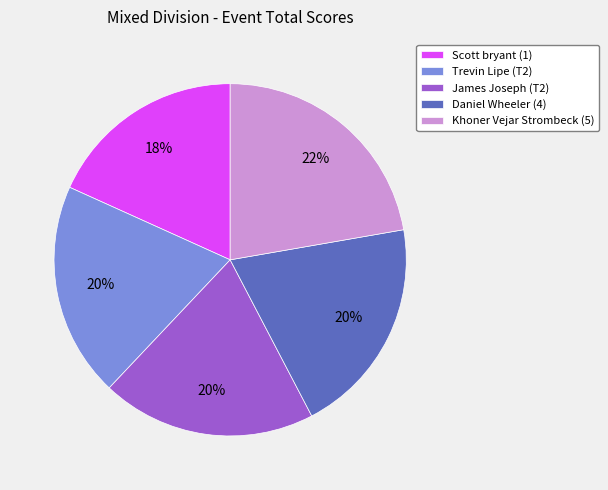

Between Scott bryant (1) and Trevin Lipe (T2), which is larger?

Trevin Lipe (T2)